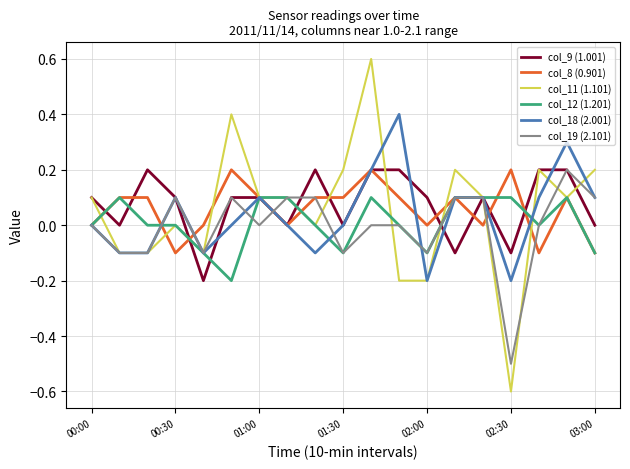

Which series has the widest spread of values?

col_11 (1.101)